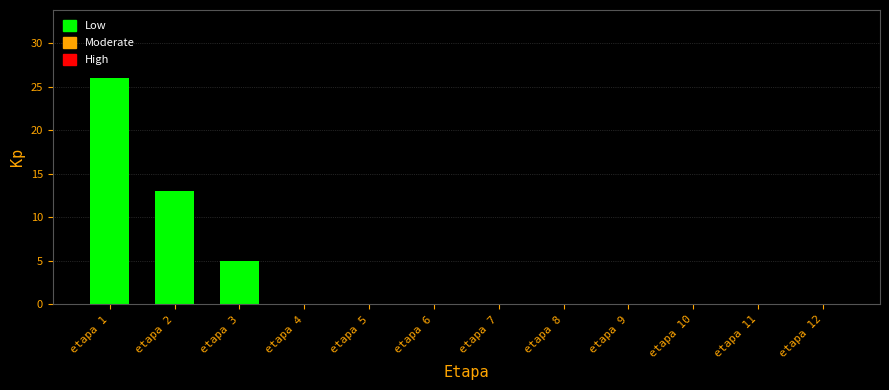

Reading left to right, transcribe all the data shown in this chart.

etapa 1=26	etapa 2=13	etapa 3=5	etapa 4=0	etapa 5=0	etapa 6=0	etapa 7=0	etapa 8=0	etapa 9=0	etapa 10=0	etapa 11=0	etapa 12=0